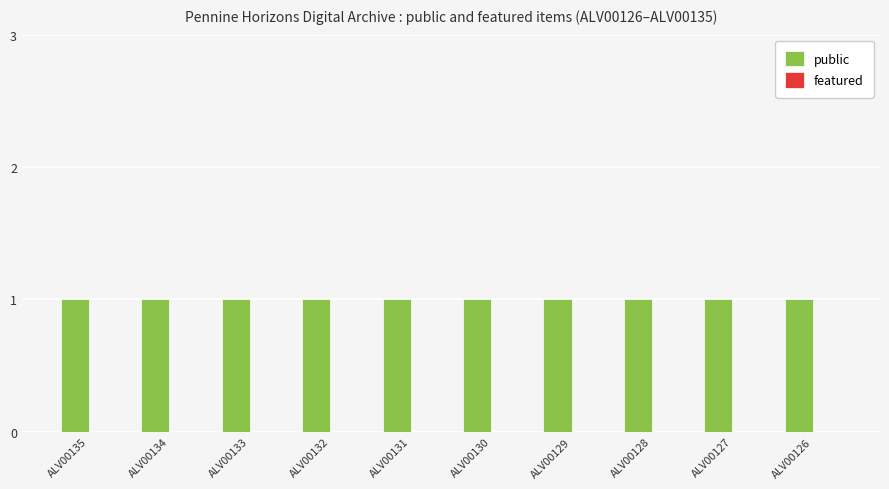

The value of public at ALV00134 is 0. True or false?

False